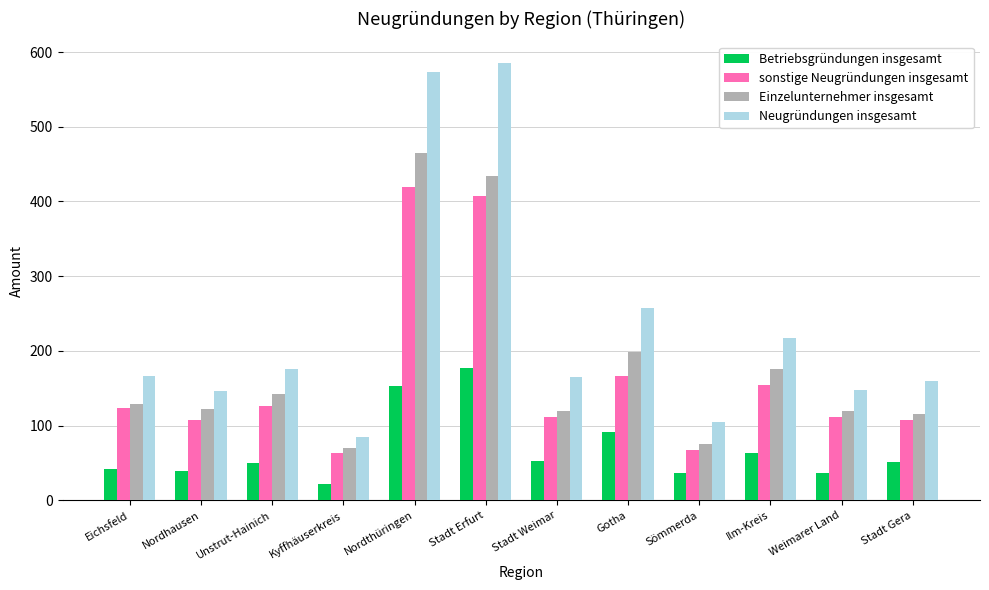

What is the approximate value of Einzelunternehmer insgesamt at Gotha?

199